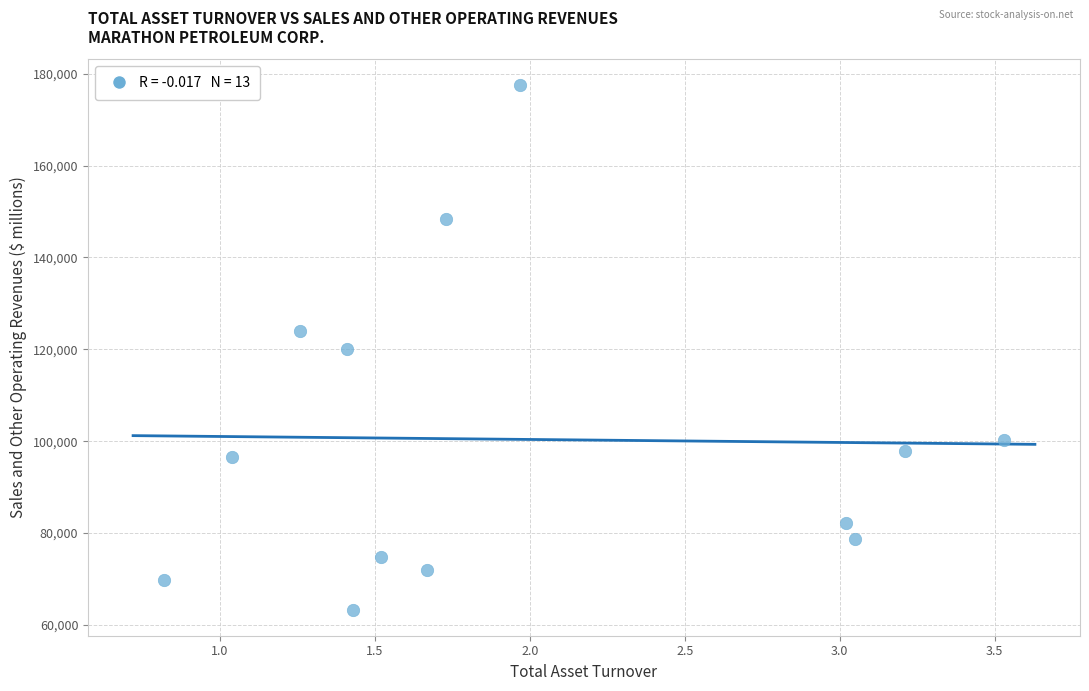

What is the range of Y values (max minus min)?

114114